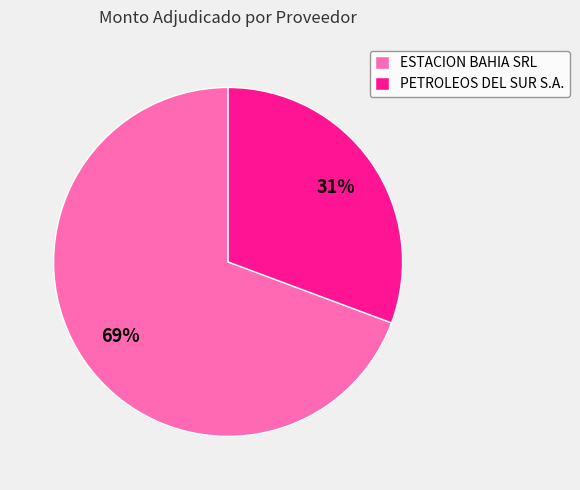

What is the ratio of the value at PETROLEOS DEL SUR S.A. to the value at ESTACION BAHIA SRL?

0.4